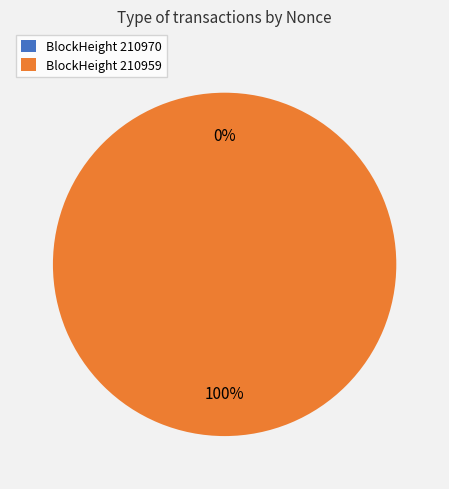

How many segments does this pie chart have?

2